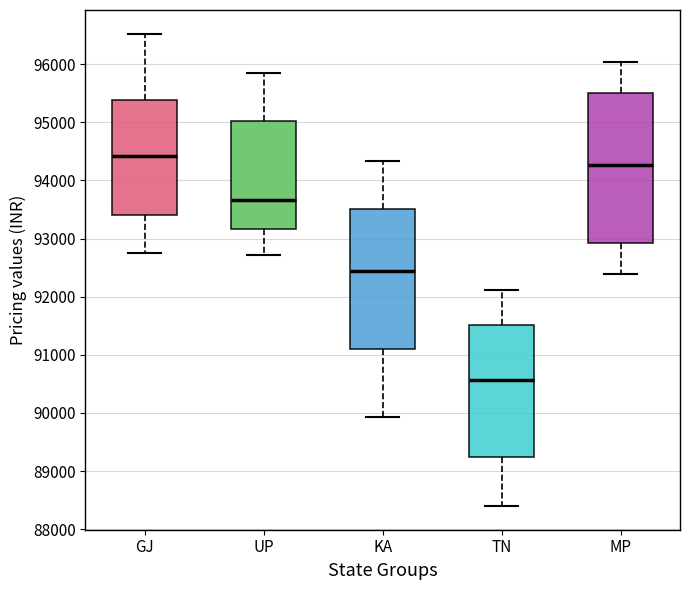

Which box is the tallest, from its lower edge to its upper edge?

MP